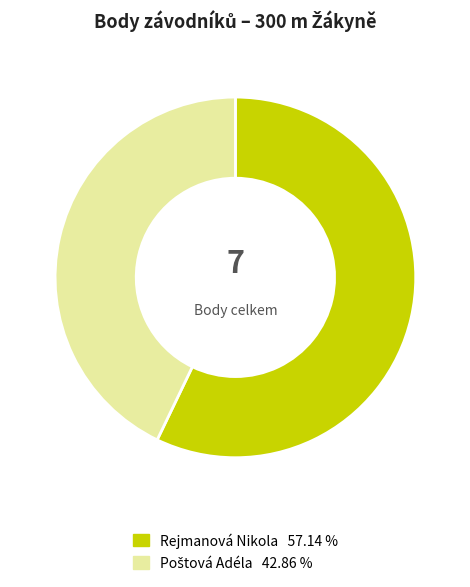

Is there any slice that represents more than half of the pie?

Yes